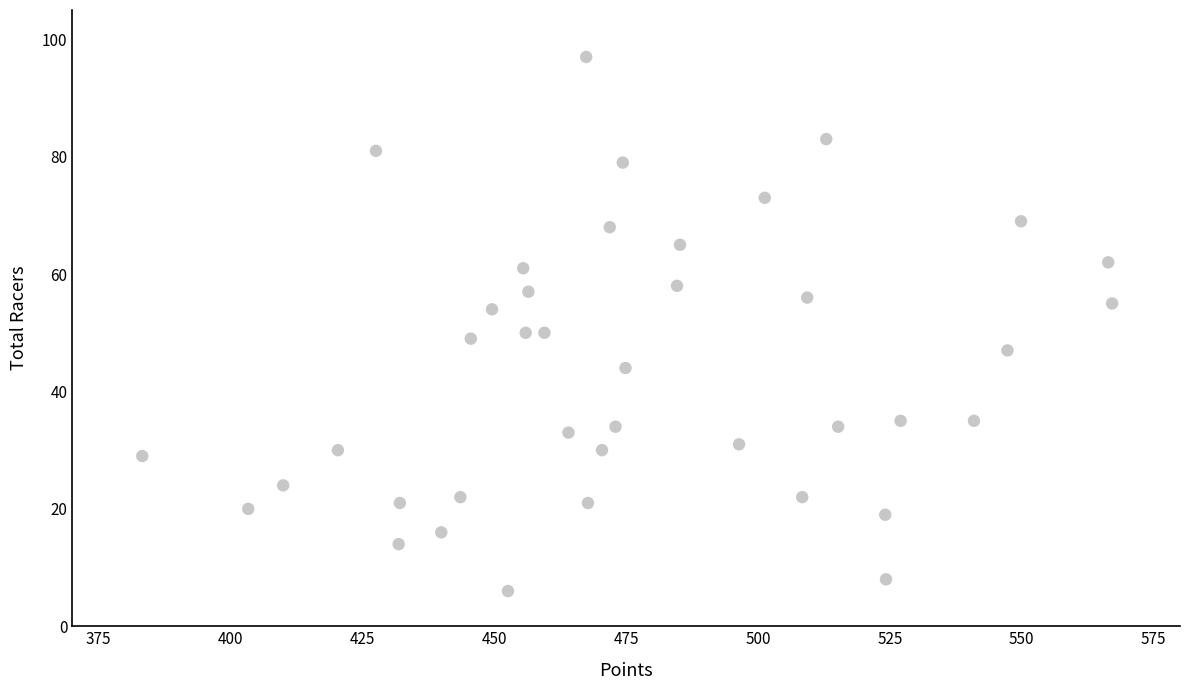

What is the range of Y values (max minus min)?

91